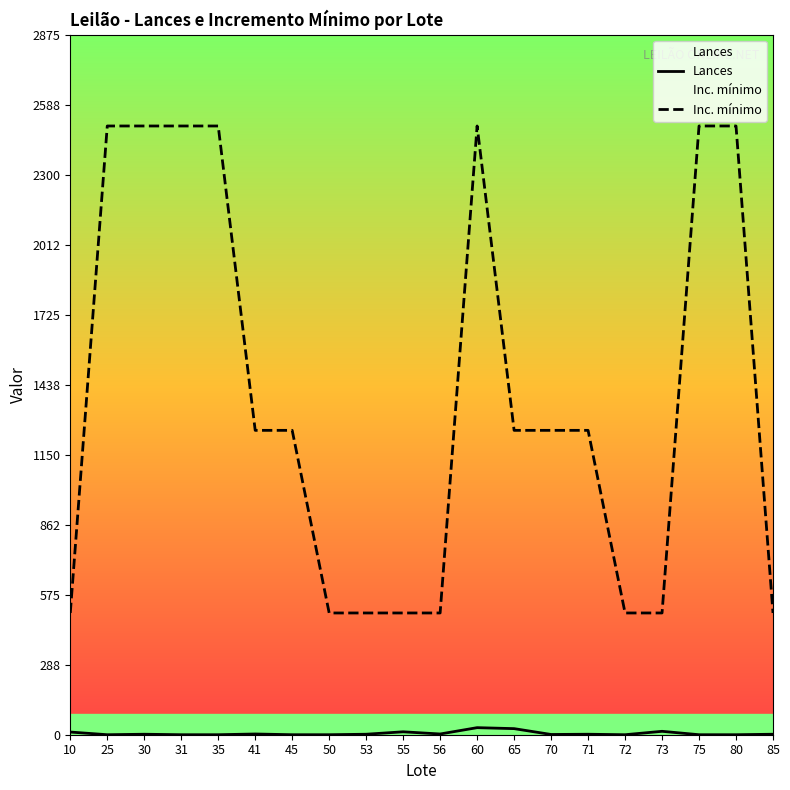

Which has a higher value, 55 or 50?

55